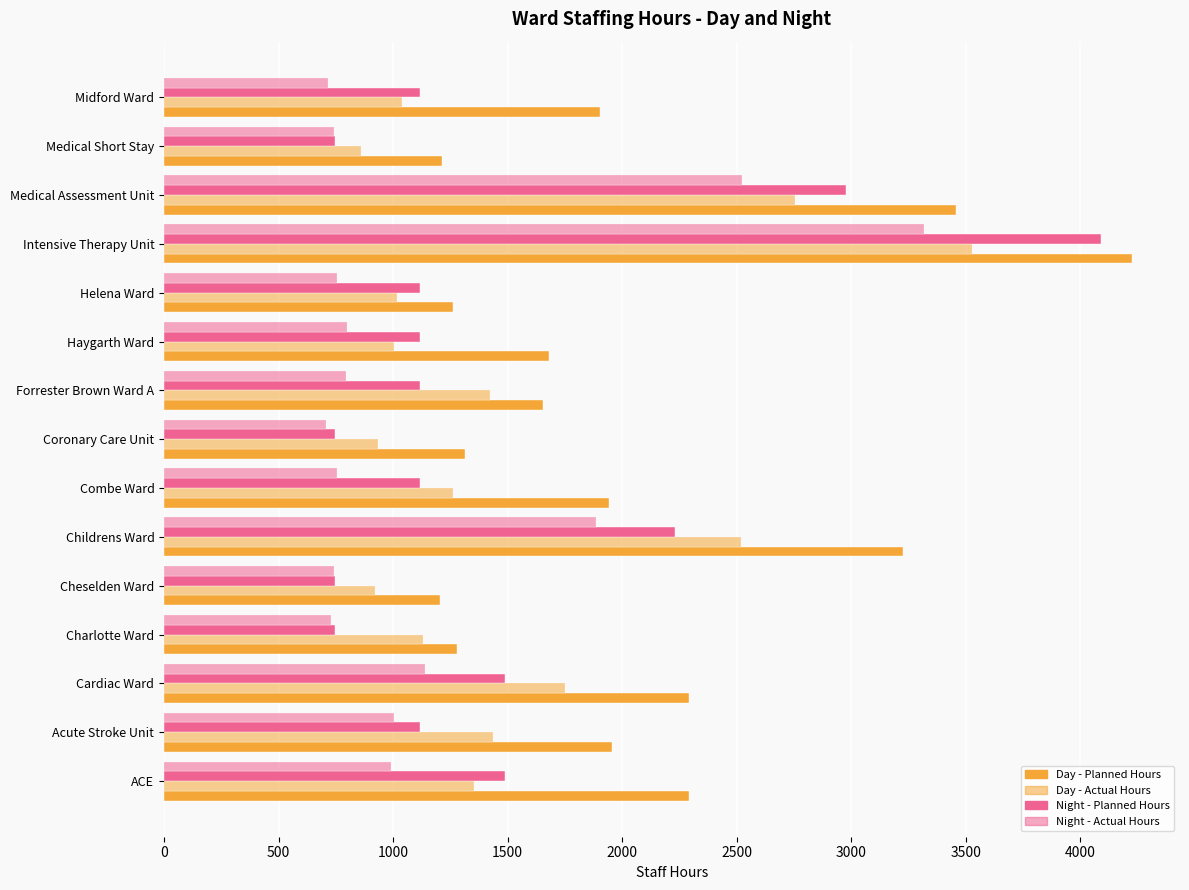

How many distinct data groups are displayed?

4